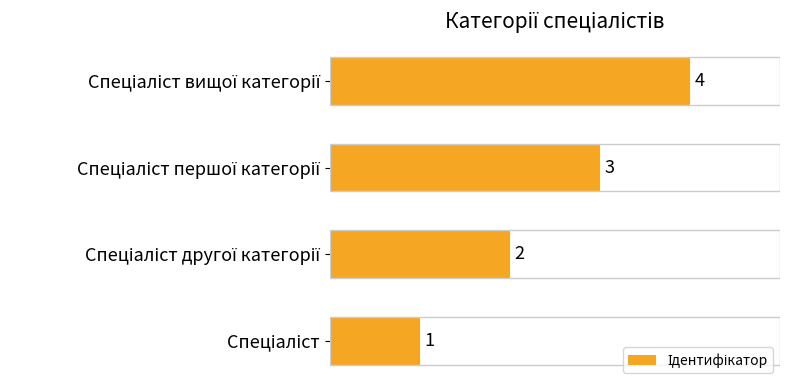

How many categories are shown in the chart?

4